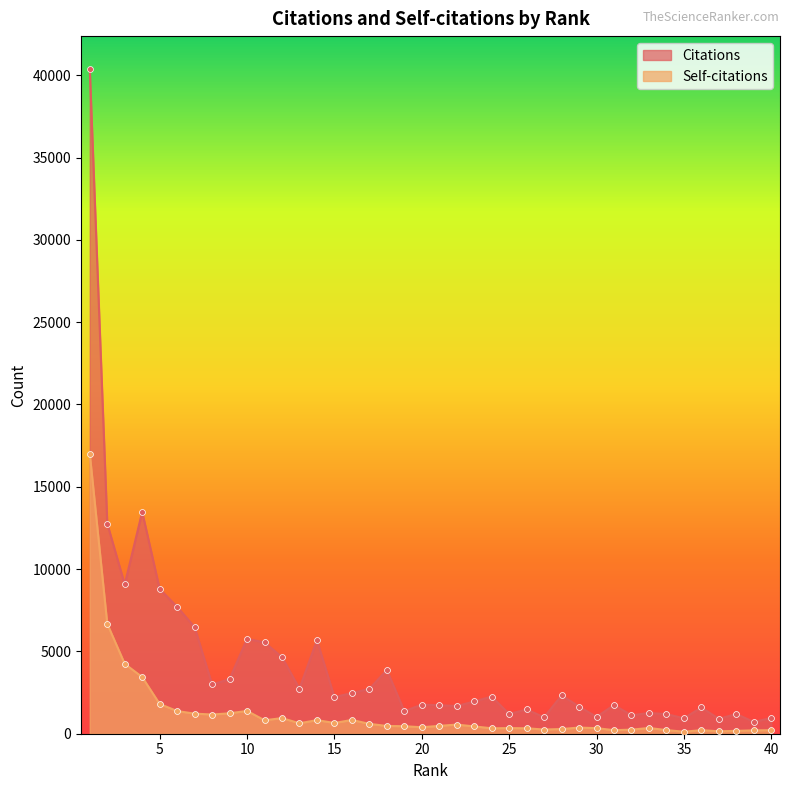

At which category is the sum across all series the highest?

1